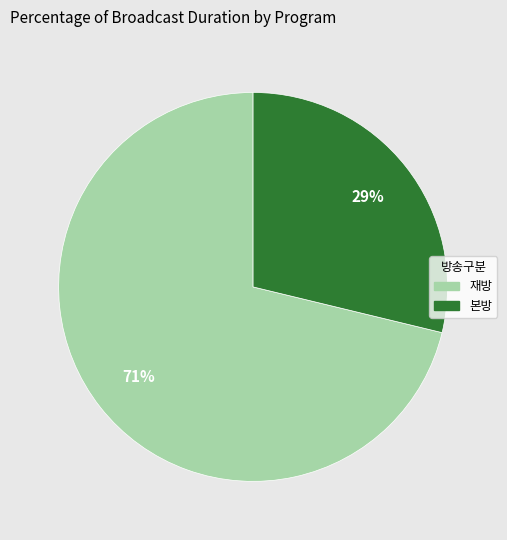

To the nearest percent, what is the average slice percentage?

50%